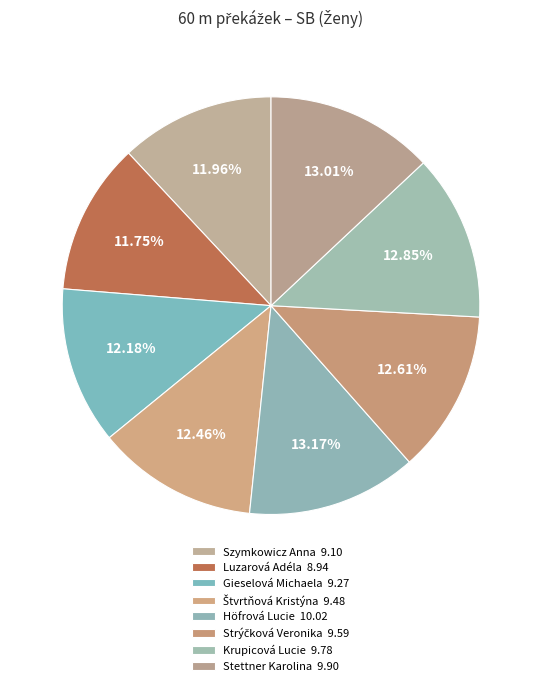

Count the number of slices in the pie.

8